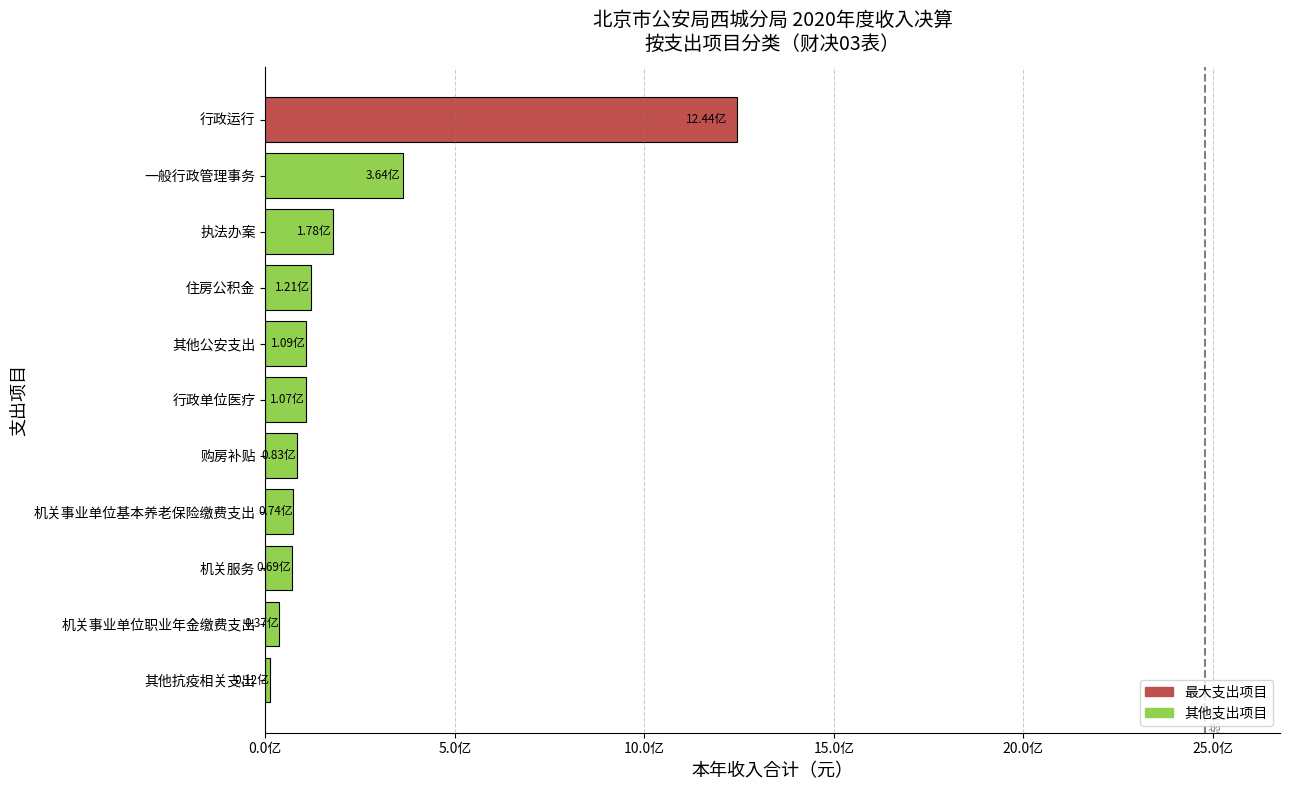

Are the bars grouped side by side (vs. stacked)?

No